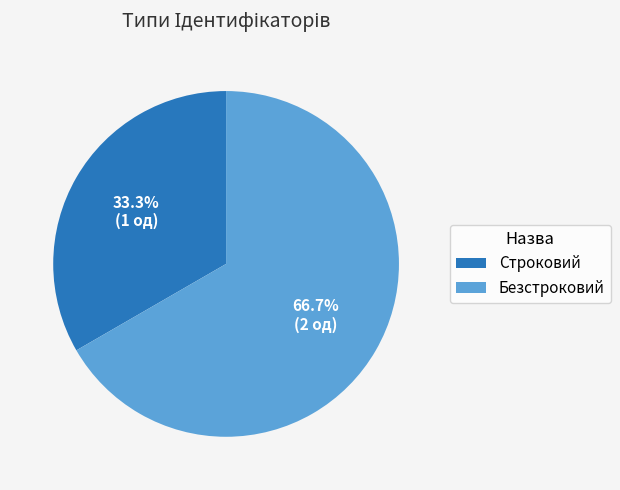

How many slices are in this pie chart?

2